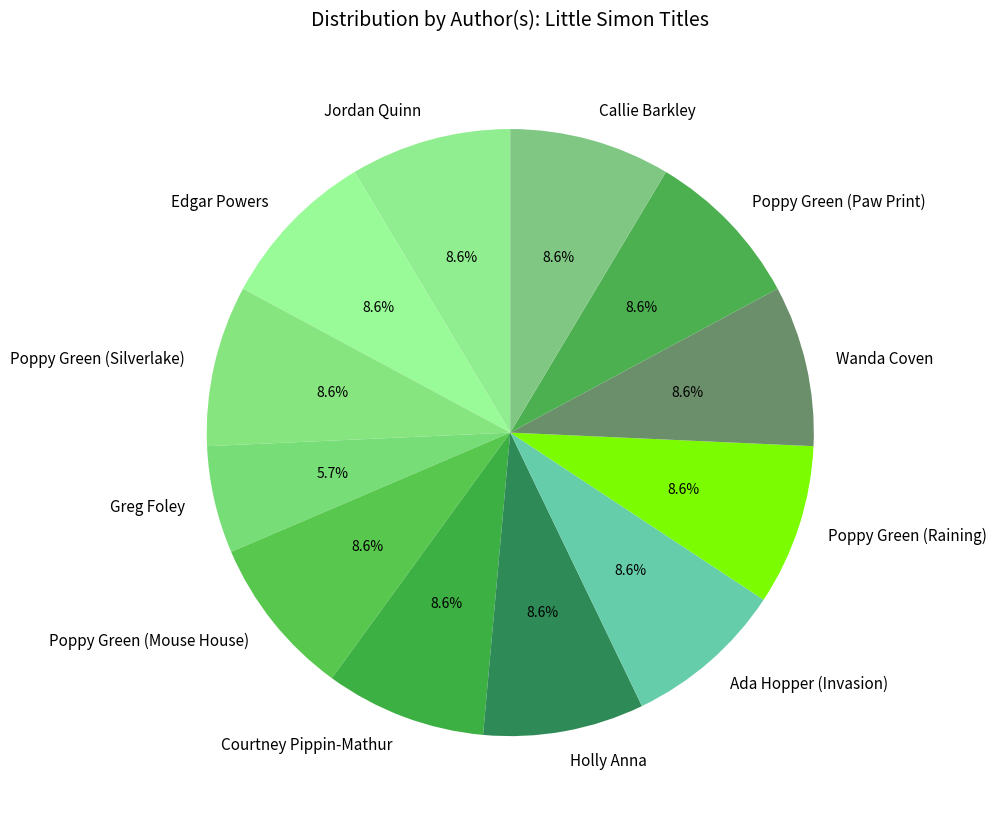

To the nearest percent, what is the combined percentage of Poppy Green (Paw Print) and Poppy Green (Mouse House)?

17%